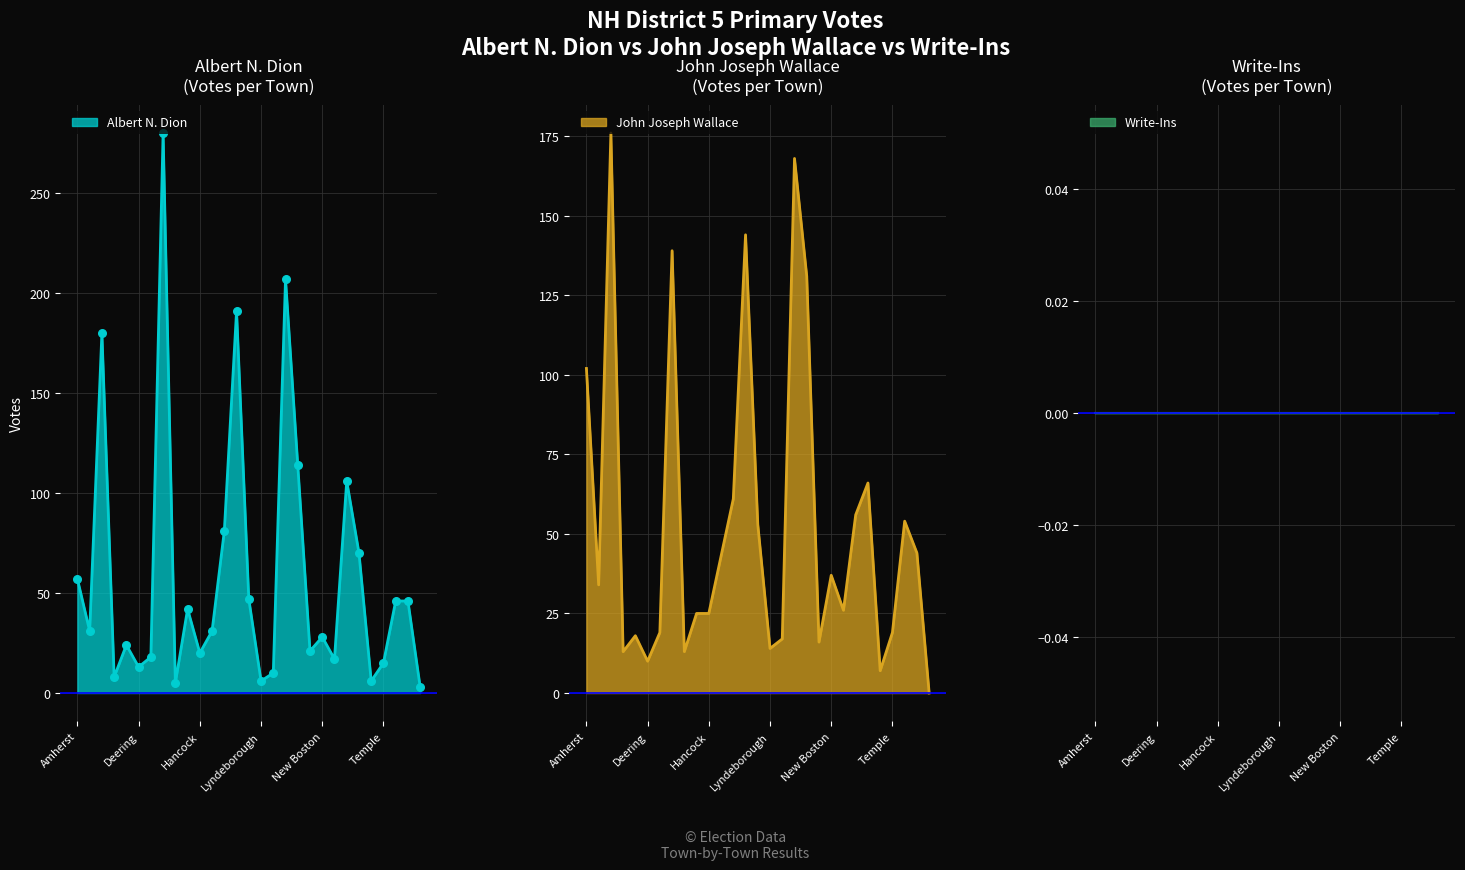

What is the total value across all series at Brookline?

42